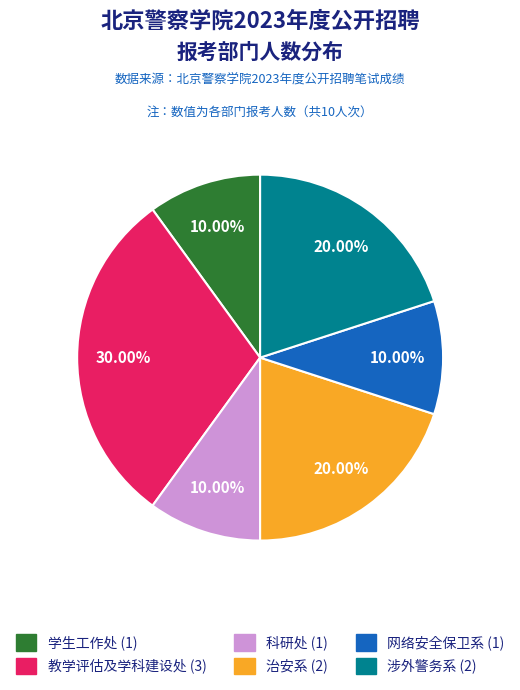

What is the total percentage of 涉外警务系 and 网络安全保卫系?

30.0%